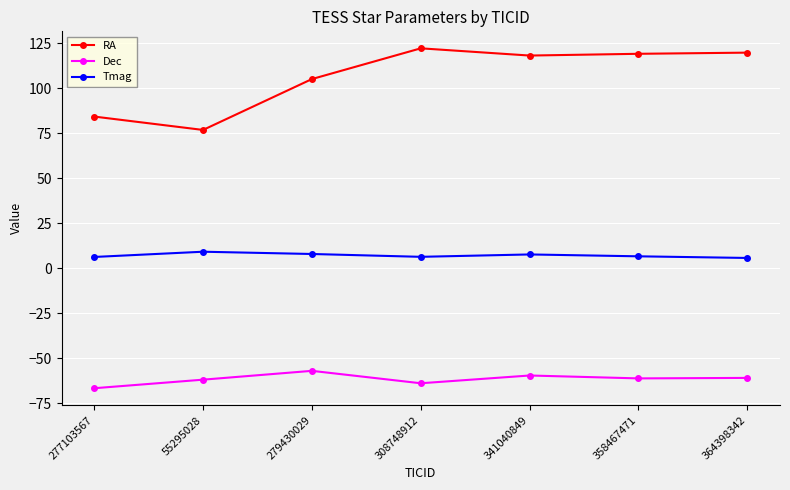

What is the average value of the Tmag series?

7.1